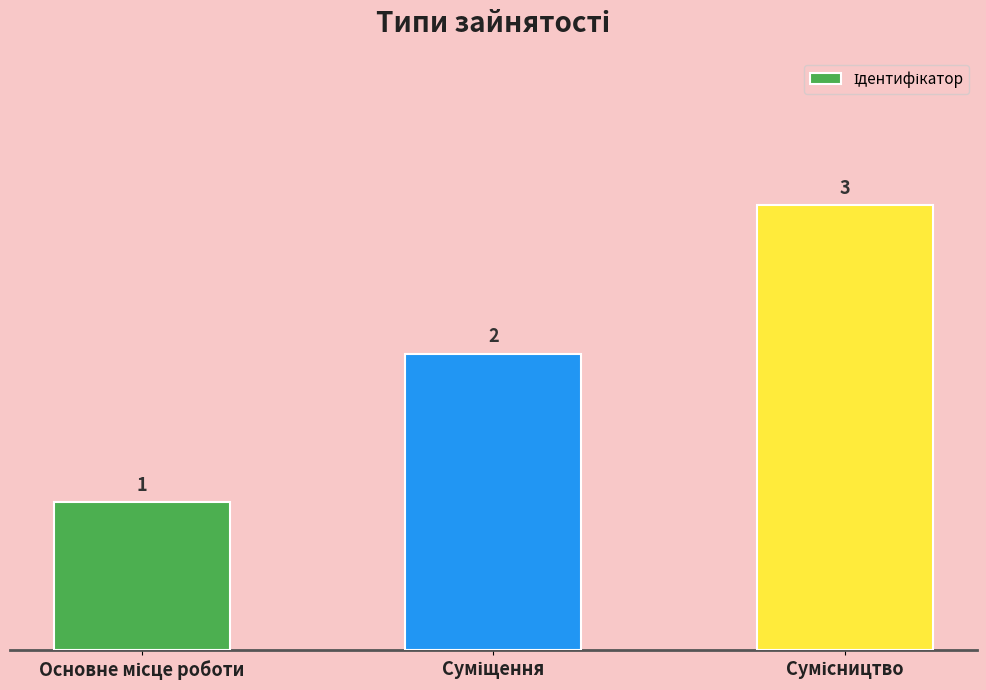

What is the value of the 1st bar from the left?

1